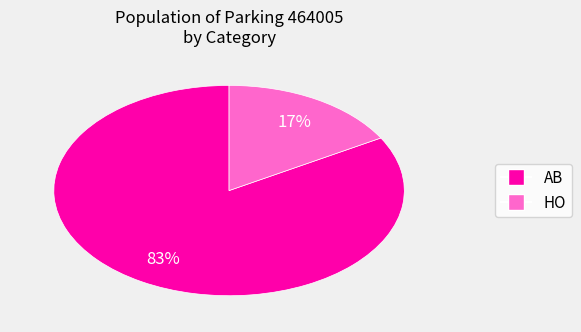

Rank the categories by value from highest to lowest.

AB, HO